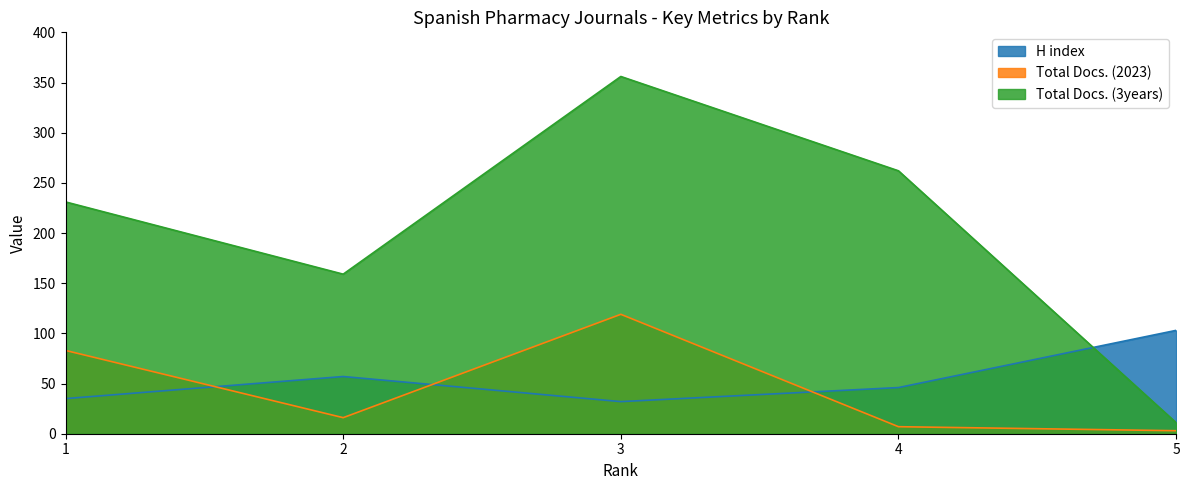

In Total Docs. (2023), how many points are higher than both neighbors (excluding endpoints)?

1